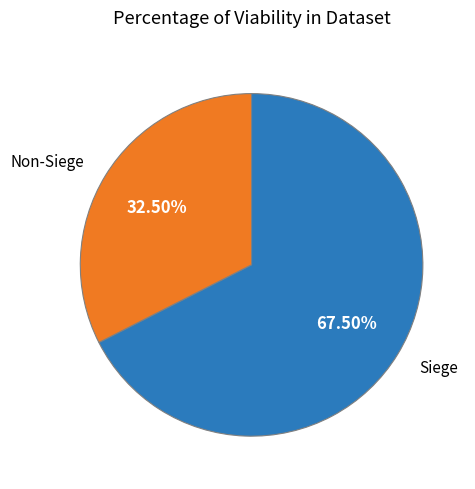

Is there any slice that represents more than half of the pie?

Yes